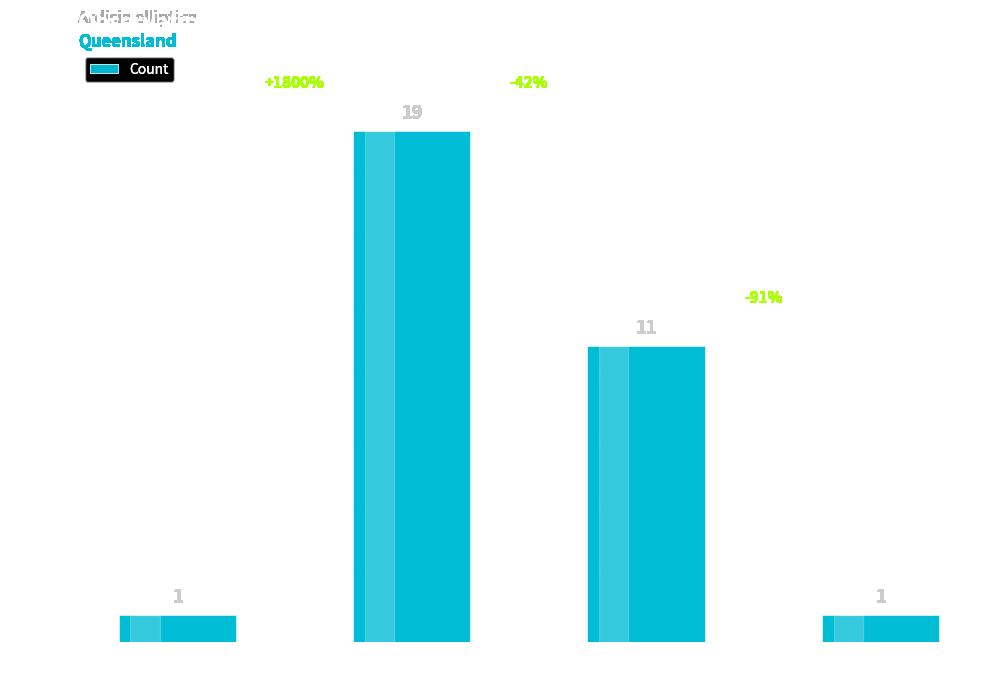

What position from the right is 50m
Precision?

4